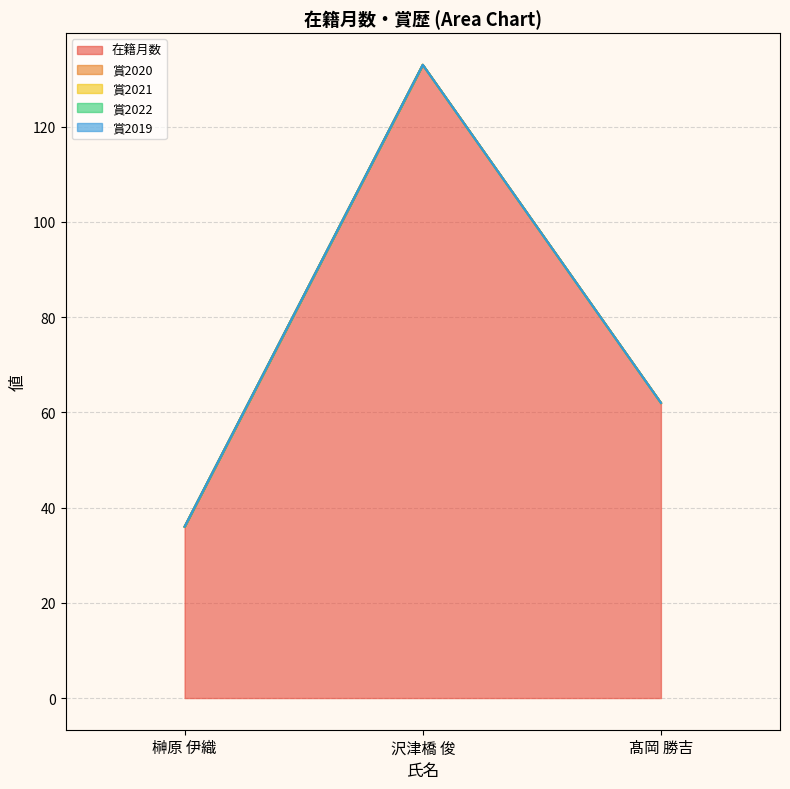

Reading left to right, transcribe all the data shown in this chart.

在籍月数: 36	133	62
賞2020: 0	0	0
賞2021: 0	0	0
賞2022: 0	0	0
賞2019: 0	0	0